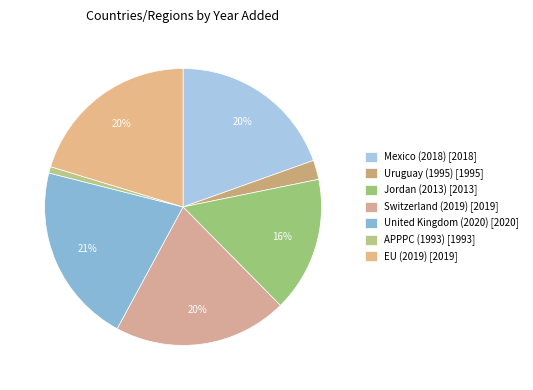

Does any single category account for the majority?

No